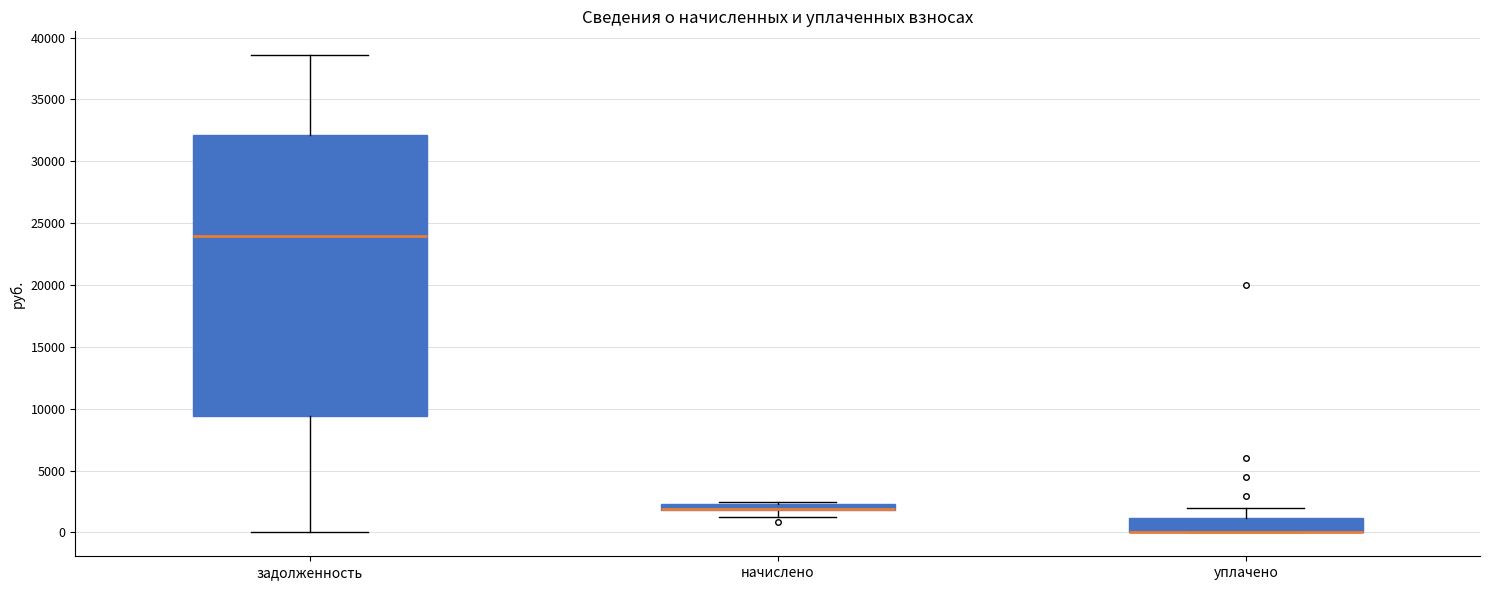

Comparing the boxes themselves (not the whiskers), which one is the tallest?

задолженность